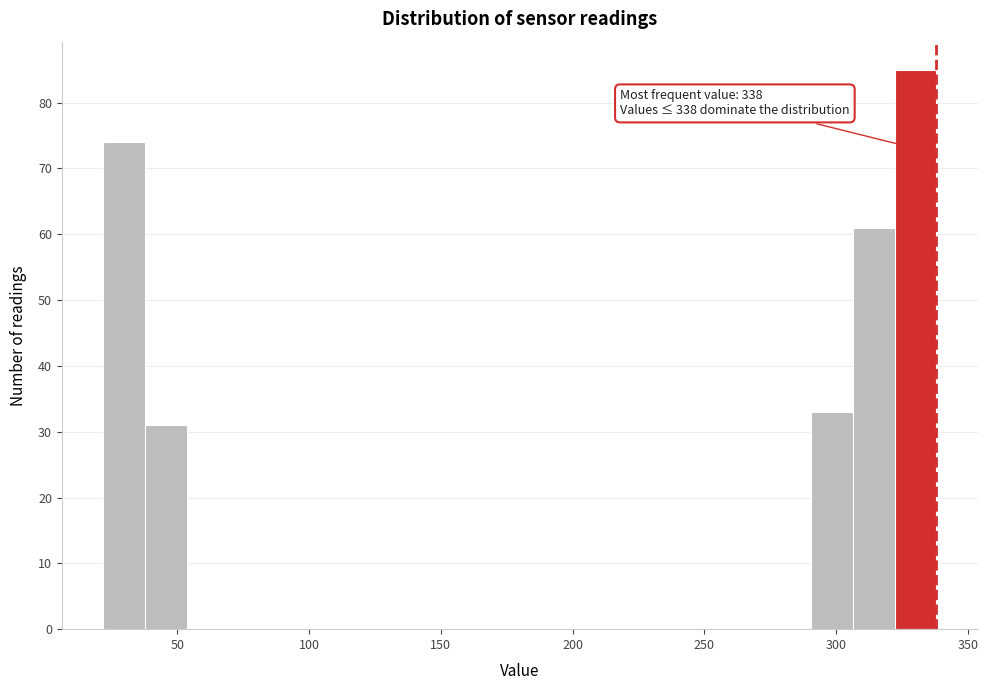

Around what value on the x-axis is the tallest bar? Give the approximate position of its centre, as read against the axis.

330